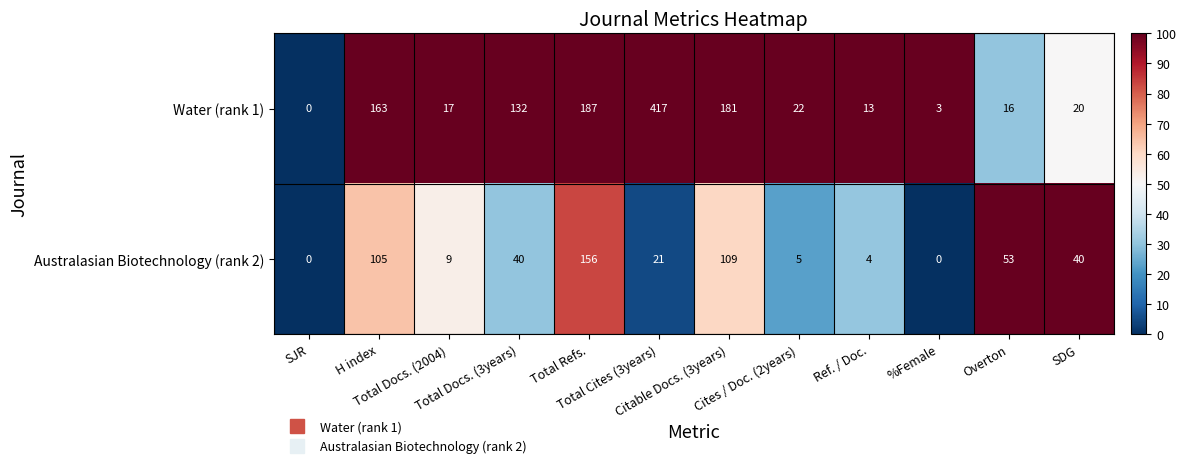

Which series changed the most between H index and Total Cites (3years)?

Water (rank 1)